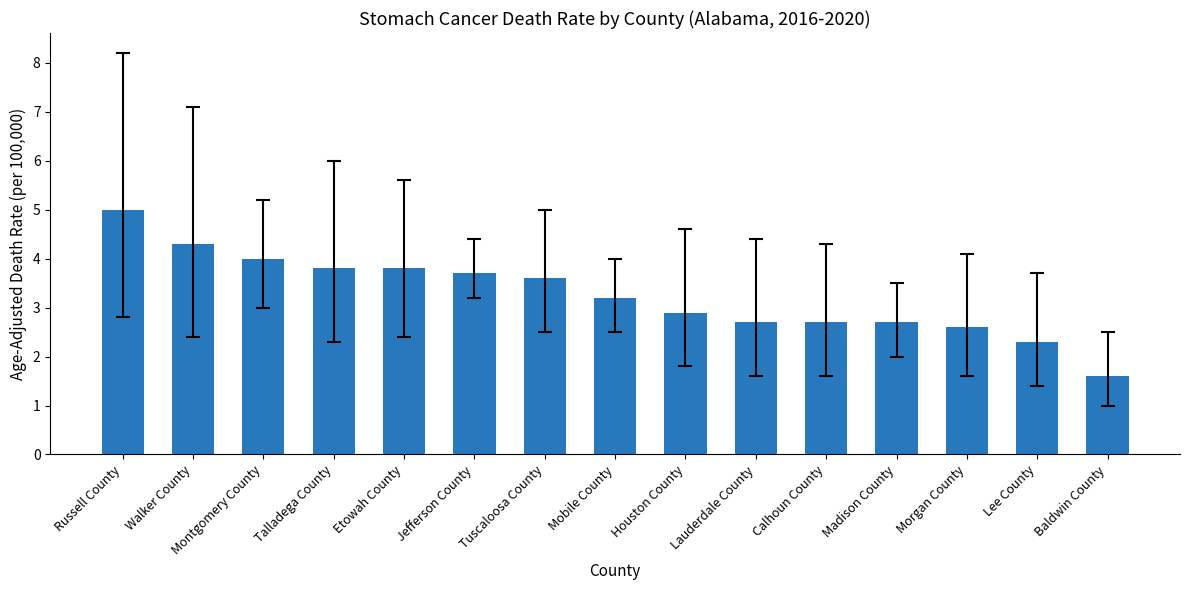

How many bars are there in total?

15